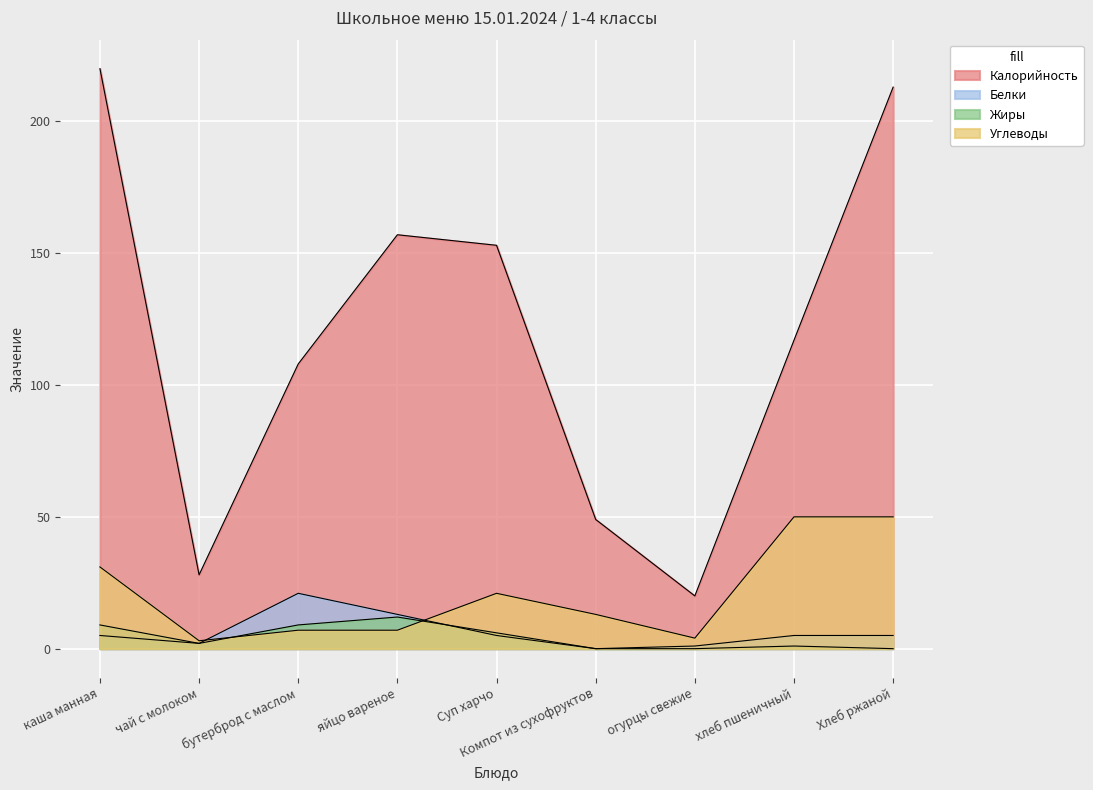

Reading left to right, extract all data points from this chart.

Калорийность: каша манная=220	чай с молоком=28	бутерброд с маслом=108	яйцо вареное=157	Суп харчо=153	Компот из сухофруктов=49	огурцы свежие=20	хлеб пшеничный=117	Хлеб ржаной=213
Белки: каша манная=5	чай с молоком=2	бутерброд с маслом=21	яйцо вареное=13	Суп харчо=5	Компот из сухофруктов=0	огурцы свежие=1	хлеб пшеничный=5	Хлеб ржаной=5
Жиры: каша манная=9	чай с молоком=2	бутерброд с маслом=9	яйцо вареное=12	Суп харчо=6	Компот из сухофруктов=0	огурцы свежие=0	хлеб пшеничный=1	Хлеб ржаной=0
Углеводы: каша манная=31	чай с молоком=3	бутерброд с маслом=7	яйцо вареное=7	Суп харчо=21	Компот из сухофруктов=13	огурцы свежие=4	хлеб пшеничный=50	Хлеб ржаной=50